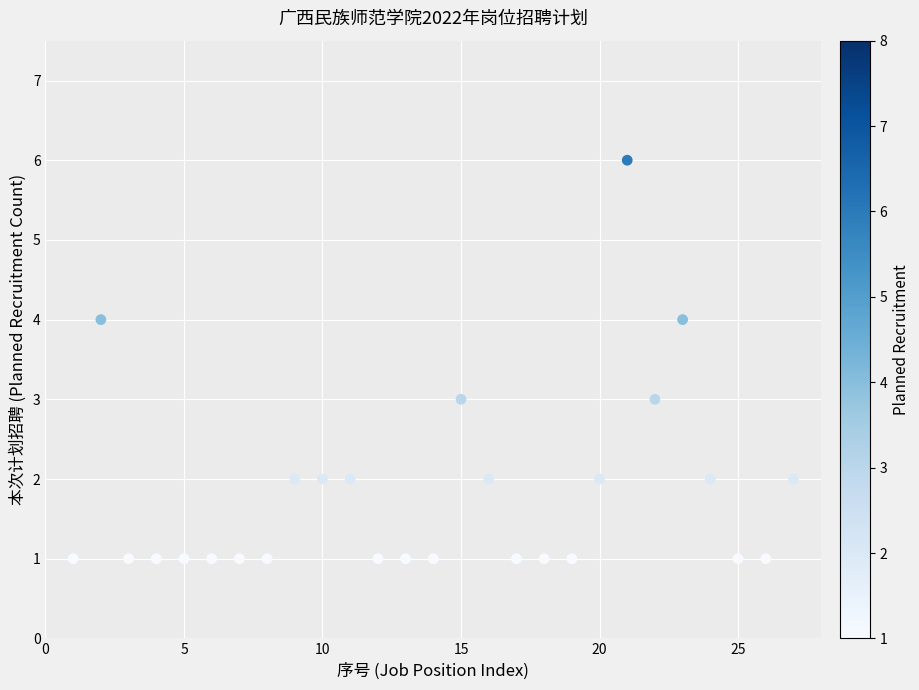

What is the range of Y values (max minus min)?

5